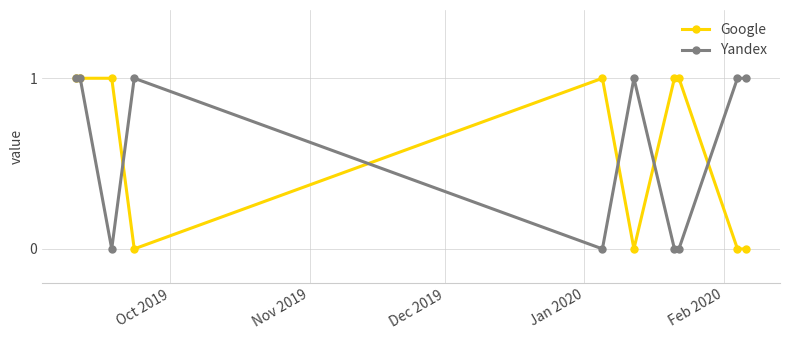

What are all the series names shown in the legend?

Google, Yandex